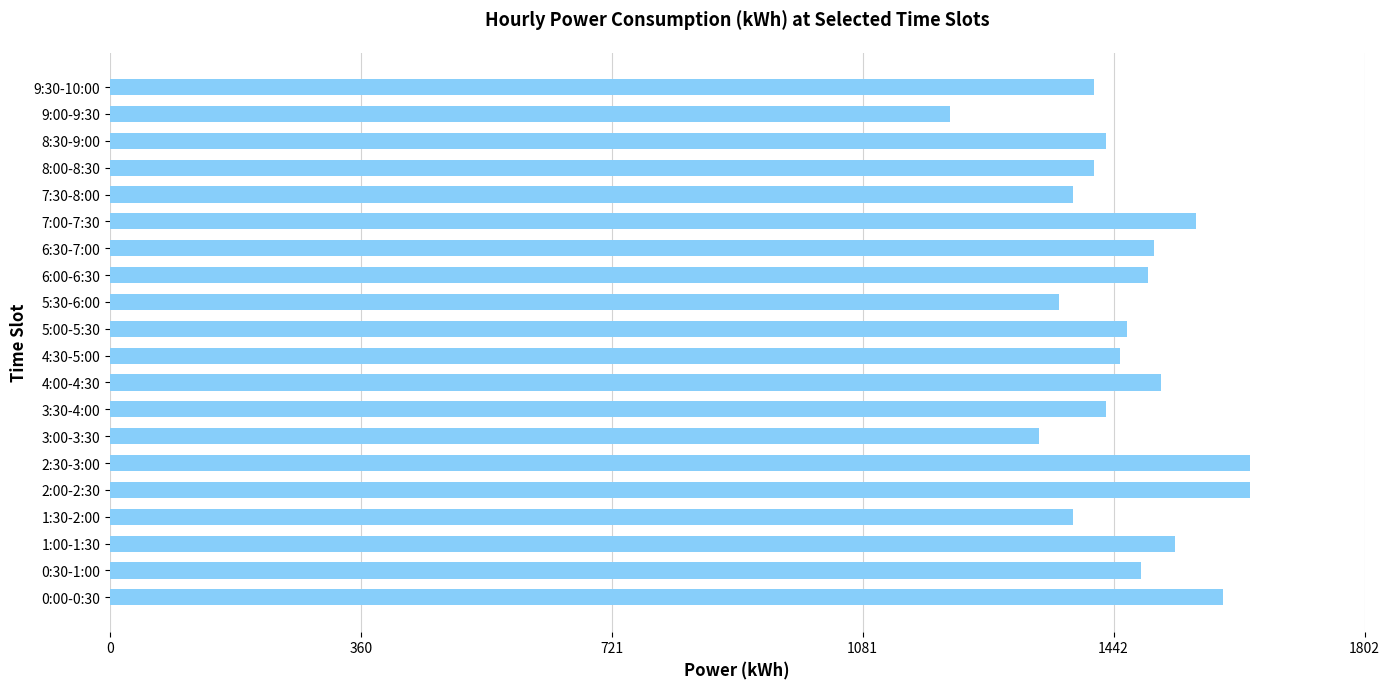

What is the difference between the maximum and minimum values?

432